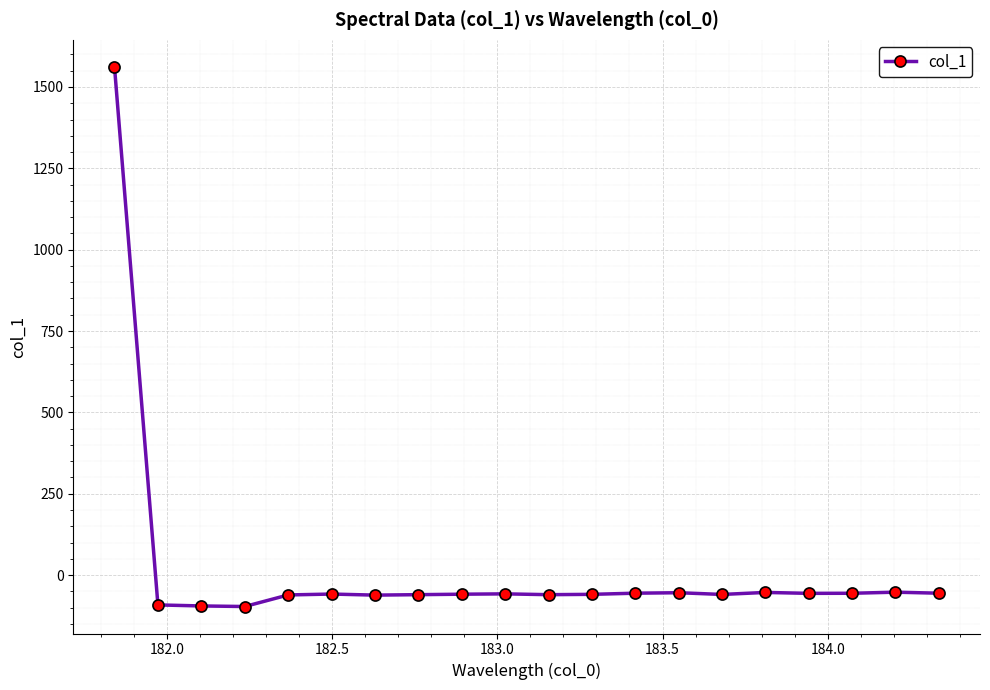

What is the difference between the second highest and minimum values?

44.1